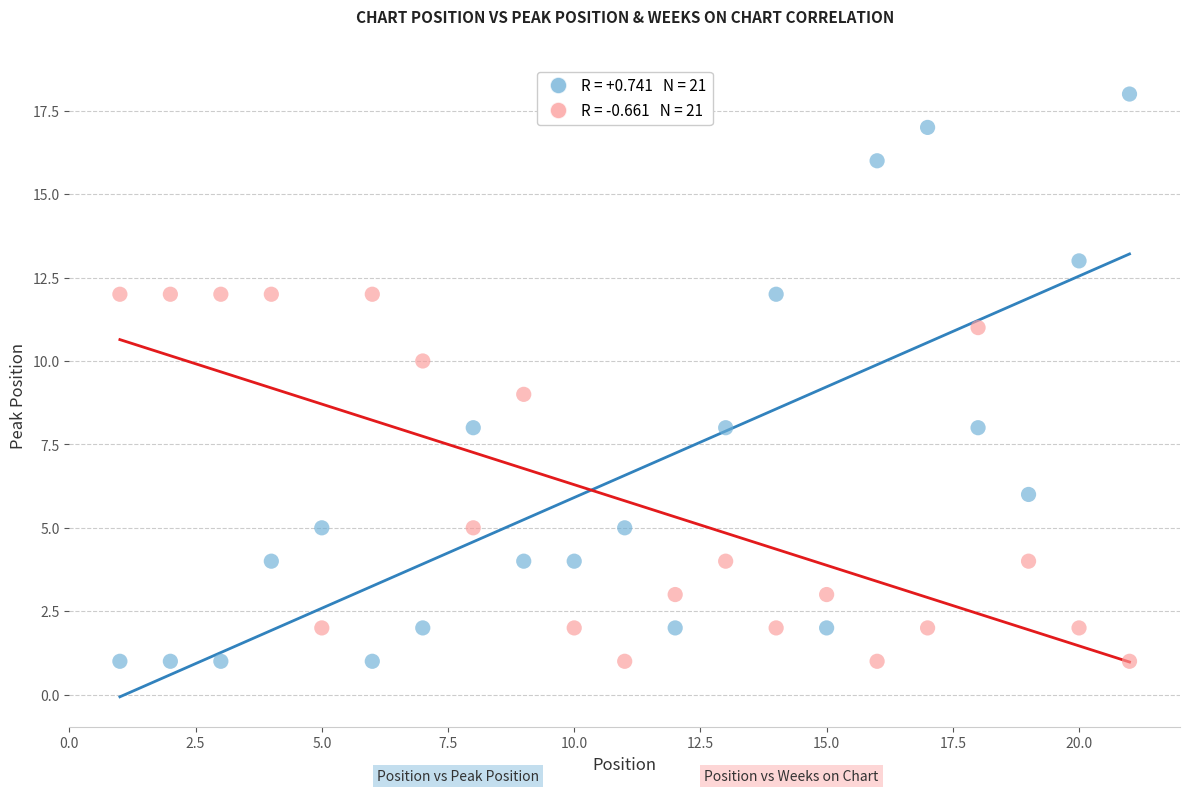

Across all data points, what is the range of Y values (max minus min)?

17